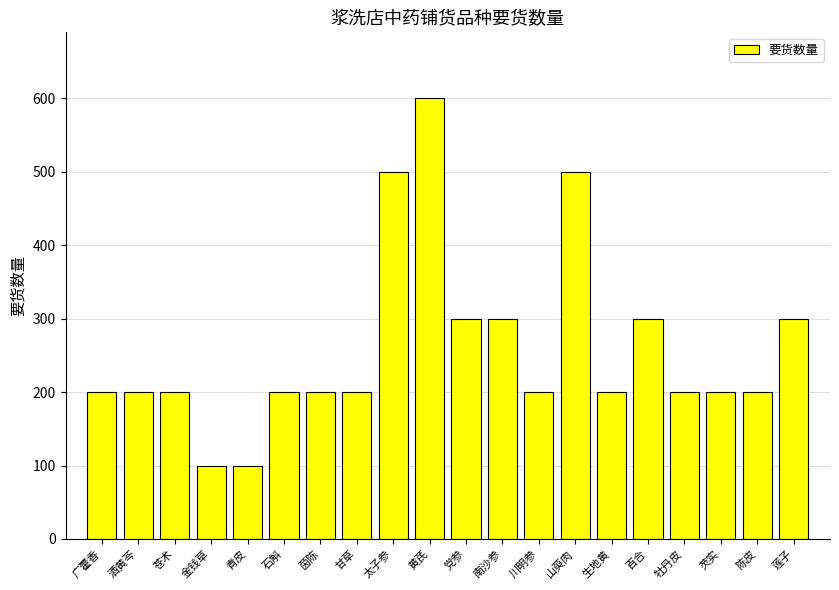

Approximately how many times larger is the value at 茵陈 compared to 南沙参?

0.7